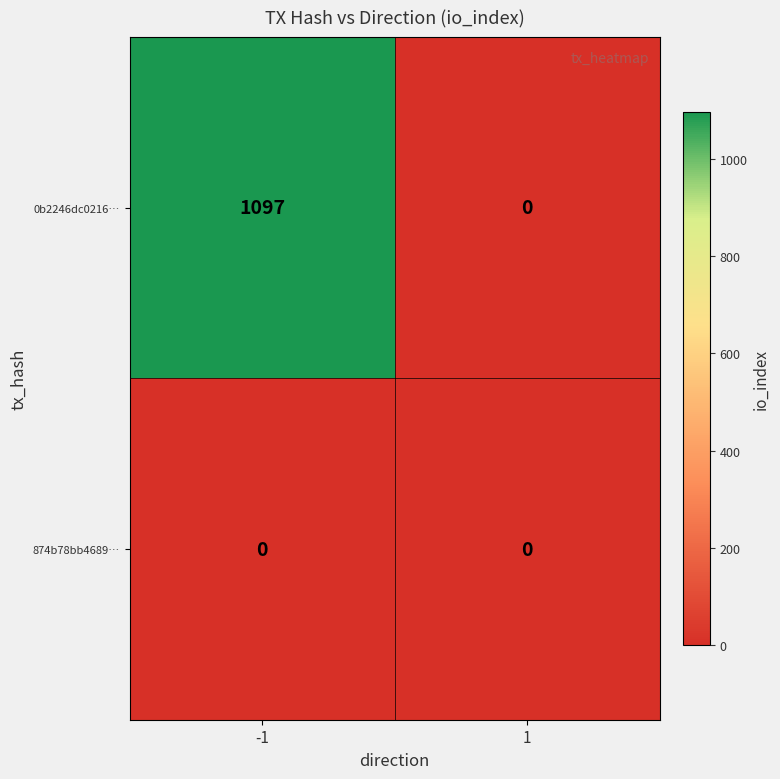

How many series are shown in this chart?

2